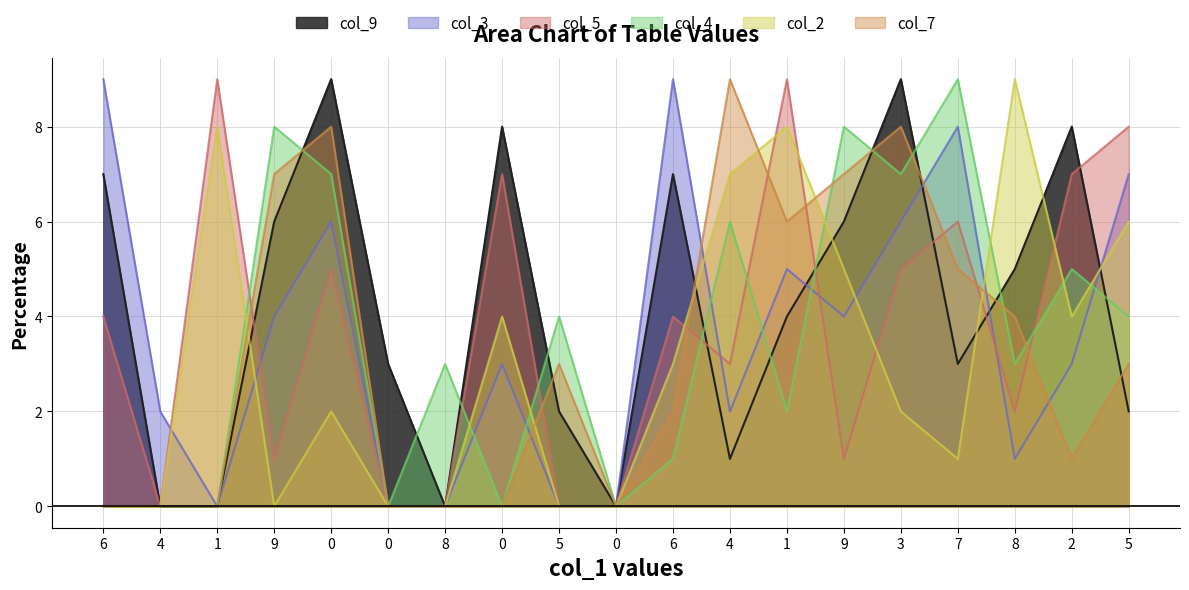

Where does the col_9 series first go above 4?

6